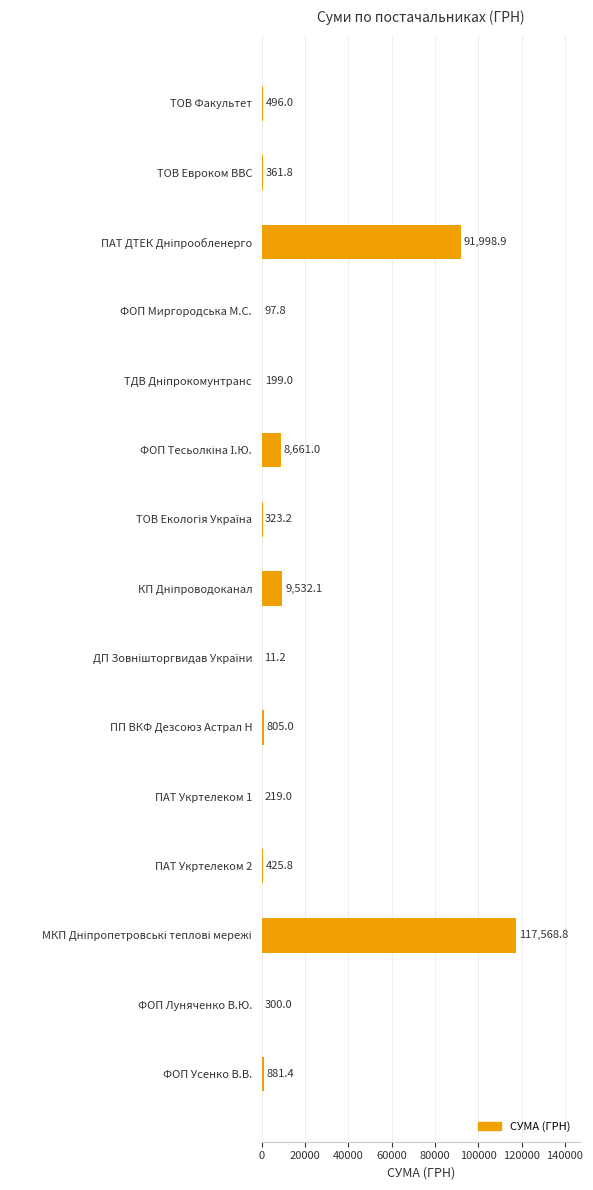

What is the maximum value shown in the chart?

117568.8